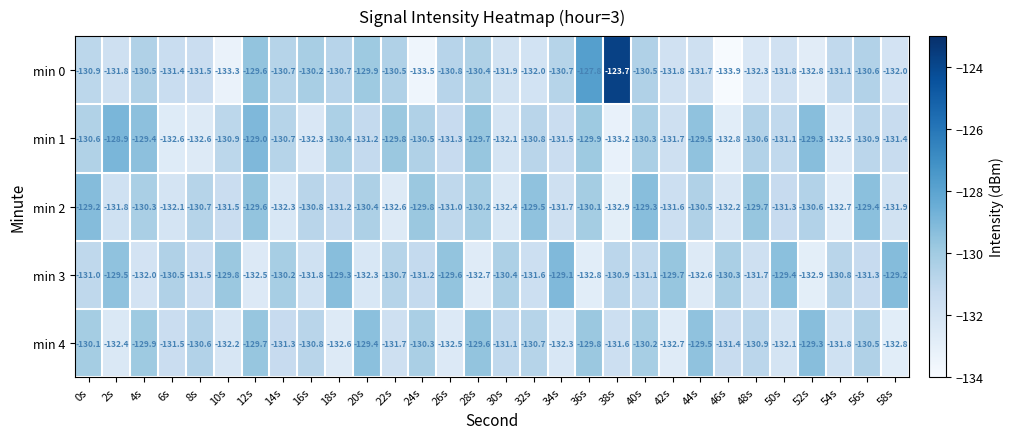

Is it true that min 4 equals -226.2 at 54s?

False